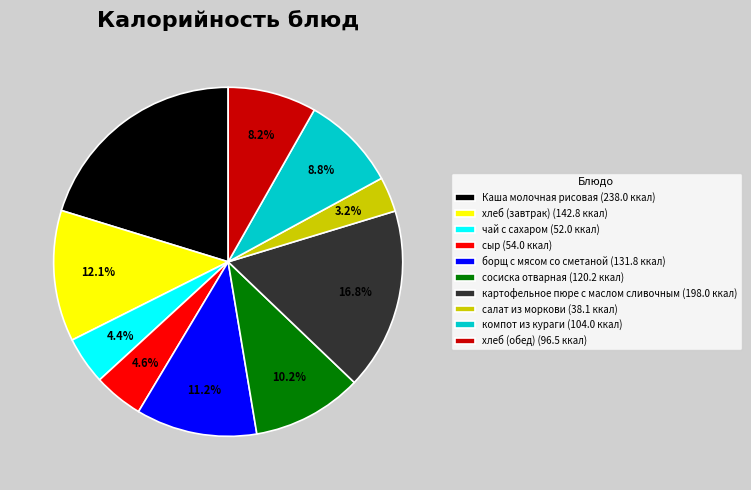

Is чай с сахаром the majority of the pie?

No